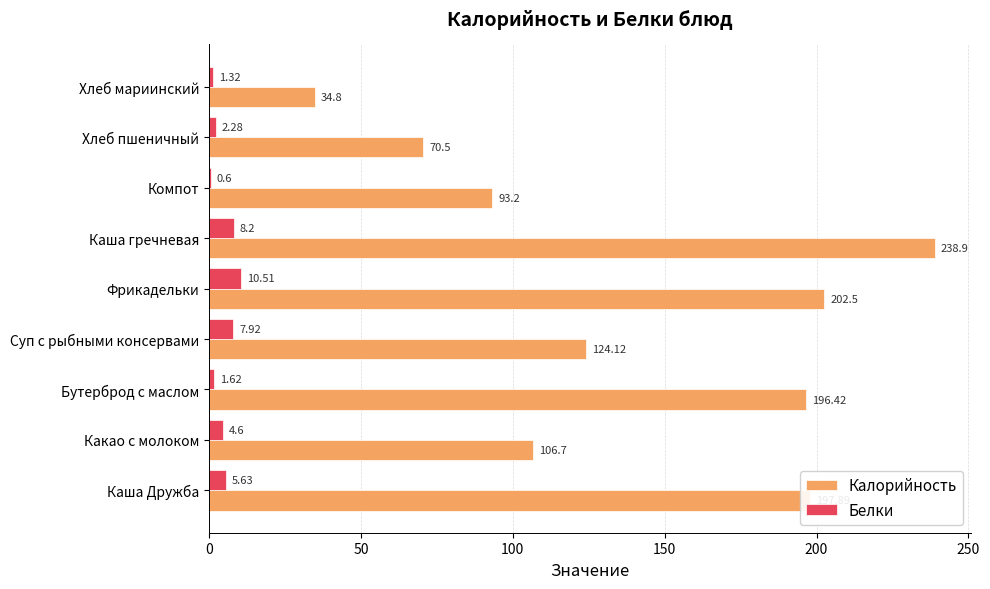

At which label is Белки closest to 5?

Какао с молоком